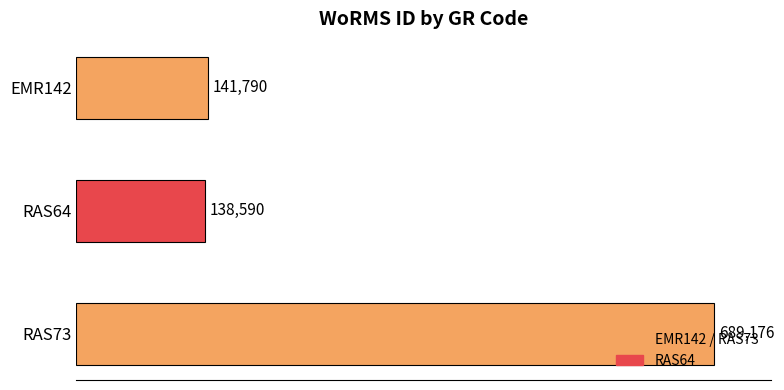

What is the sum of all values?

969556